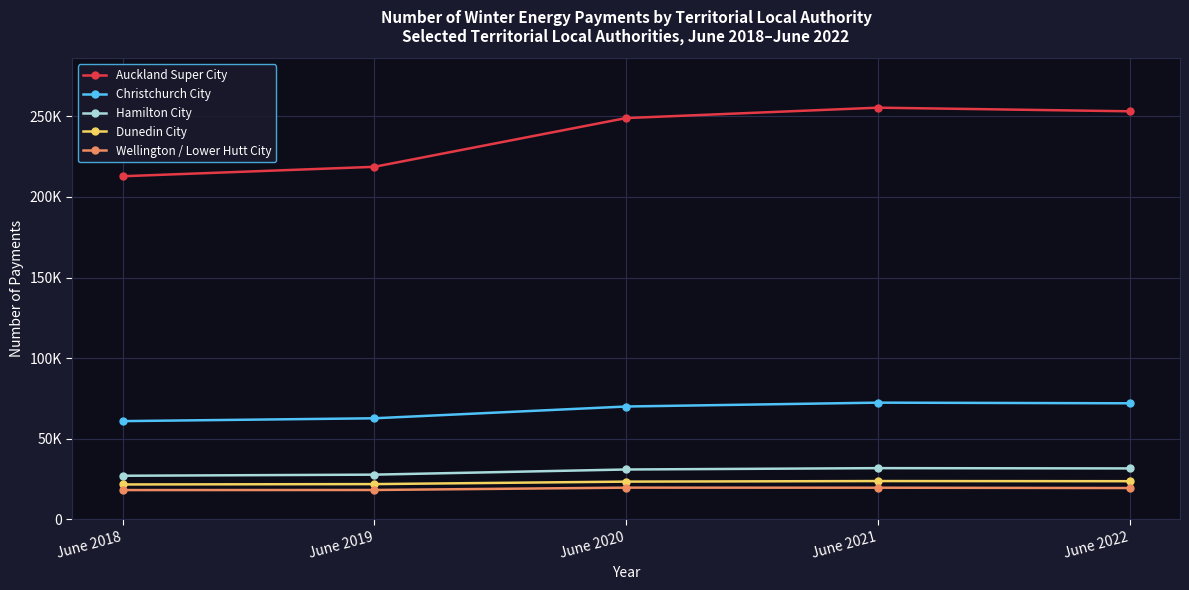

At which label does Wellington / Lower Hutt City reach its minimum?

June 2018